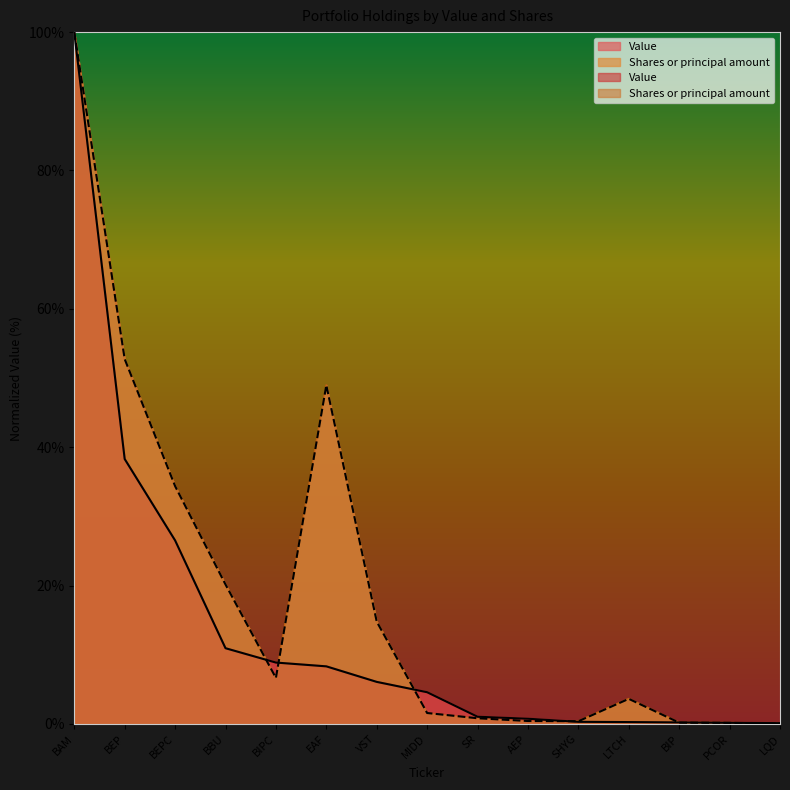

What is the maximum value shown in the chart?

100.0